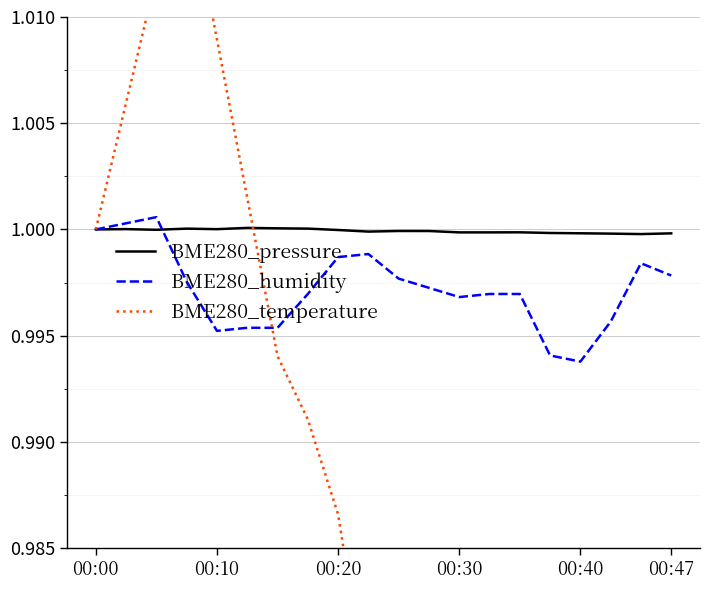

True or false: BME280_temperature has a value of 1.0 at 00:47.

True